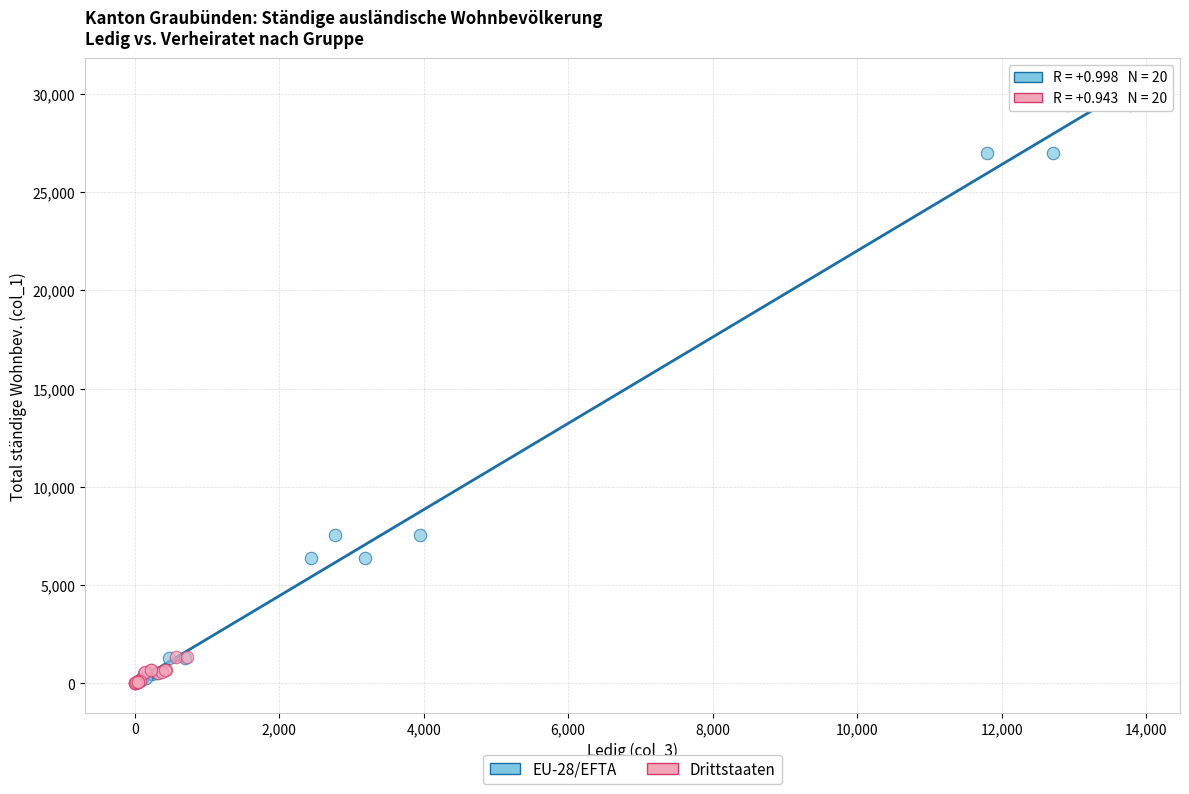

Which series contains the highest Y value?

EU-28/EFTA